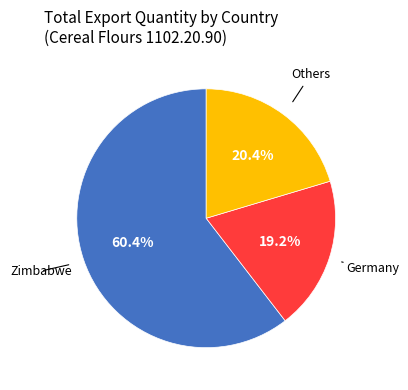

Is there a majority slice in this chart?

Yes